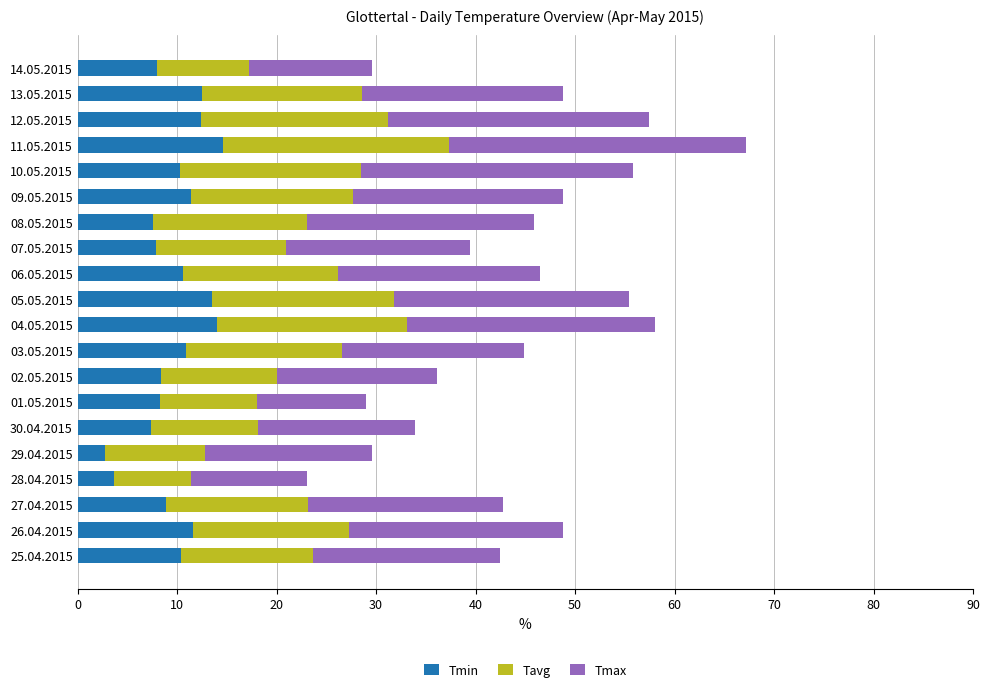

At which category is the sum across all series the highest?

11.05.2015